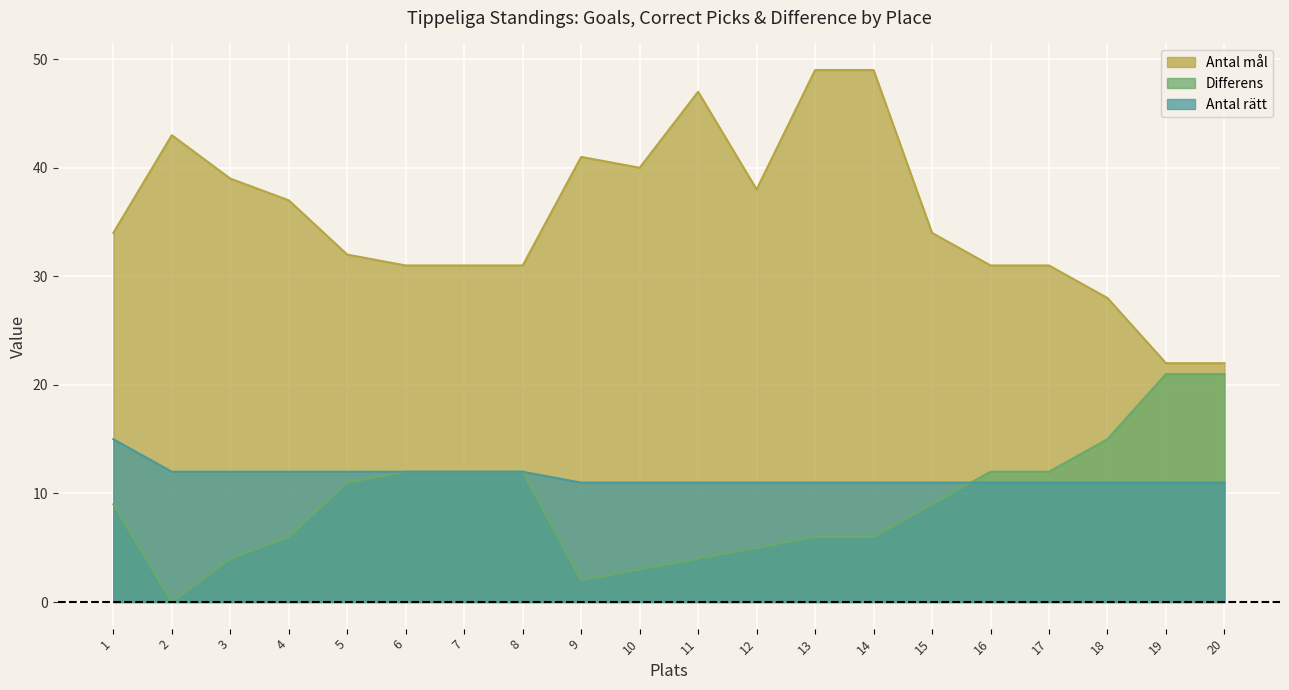

Which series has the largest range (max minus min)?

Antal mål